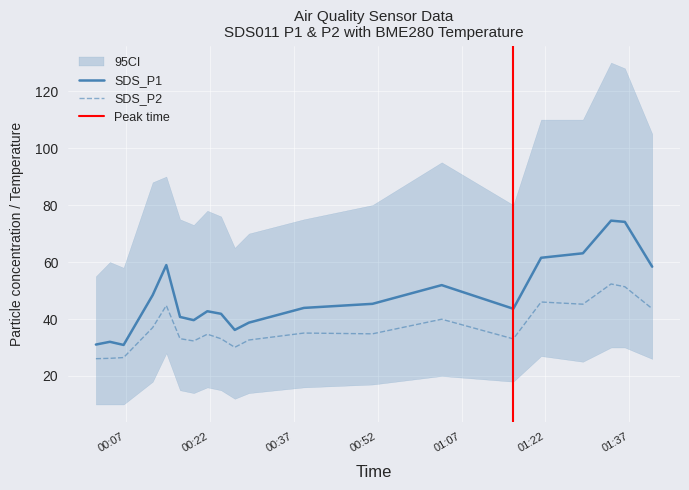

Rank the categories by SDS_P1 value from highest to lowest.

2023/01/01 01:33:43, 2023/01/01 01:36:11, 2023/01/01 01:28:41, 2023/01/01 01:21:13, 2023/01/01 00:14:14, 2023/01/01 01:41:04, 2023/01/01 01:03:27, 2023/01/01 00:11:48, 2023/01/01 00:51:05, 2023/01/01 00:38:50, 2023/01/01 01:16:15, 2023/01/01 00:21:34, 2023/01/01 00:24:01, 2023/01/01 00:16:41, 2023/01/01 00:19:08, 2023/01/01 00:29:00, 2023/01/01 00:26:28, 2023/01/01 00:04:09, 2023/01/01 00:01:39, 2023/01/01 00:06:36